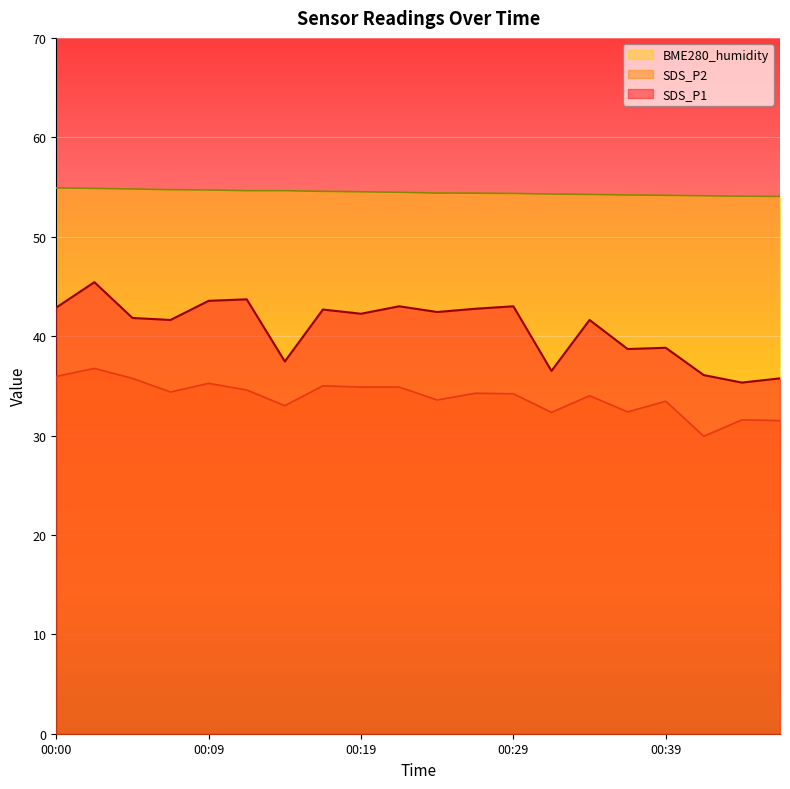

True or false: SDS_P2 and BME280_humidity cross at least once.

False